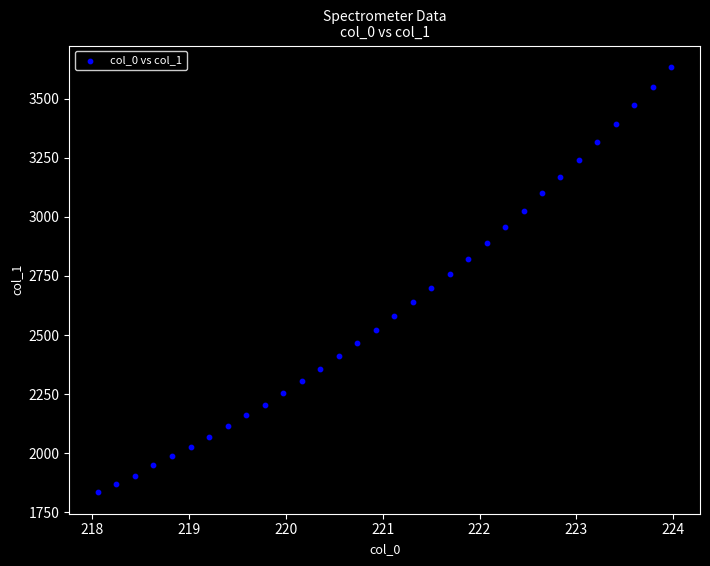

What is the range of Y values (max minus min)?

1799.9